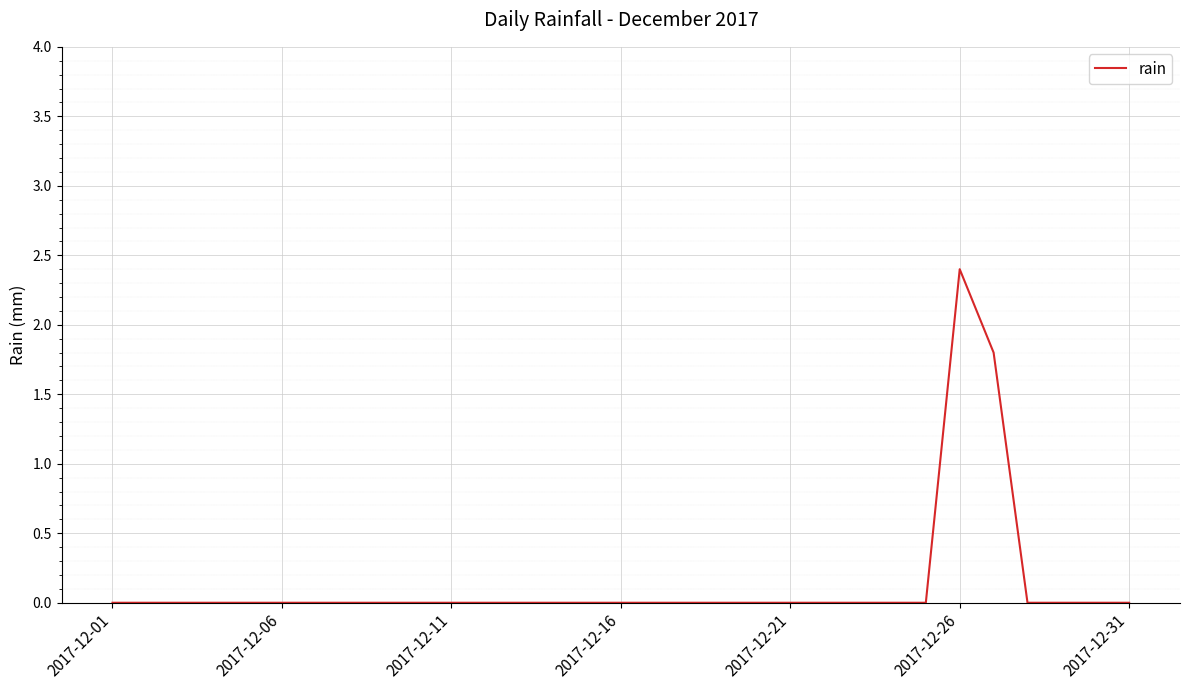

What is the difference between the maximum and minimum values?

2.4